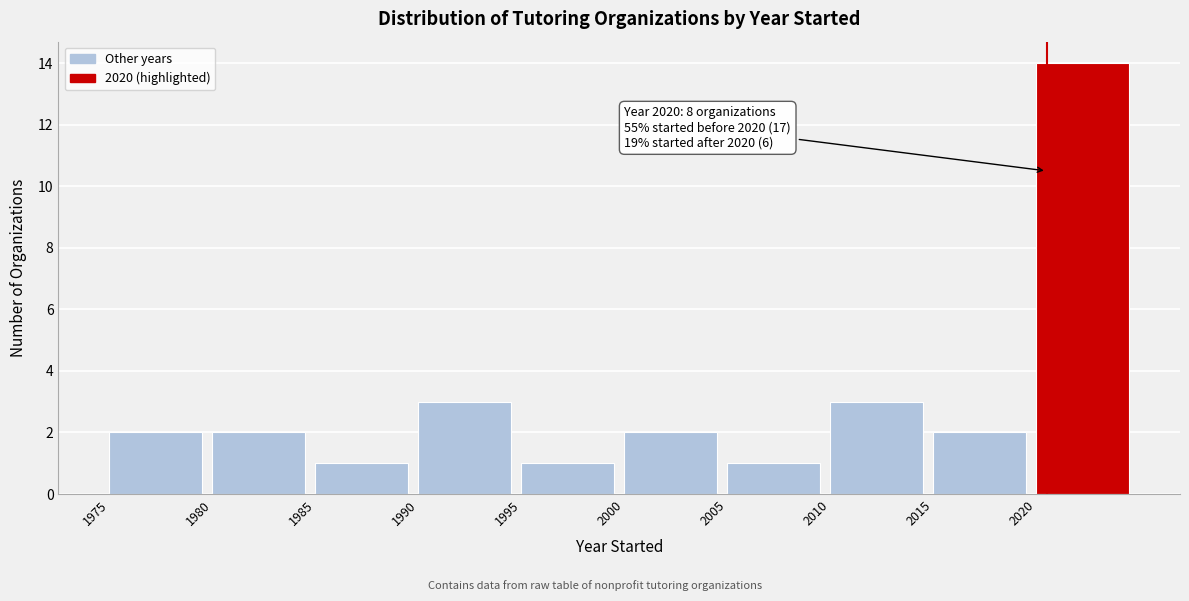

Which range on the x-axis has the tallest bar?

2020 to 2025